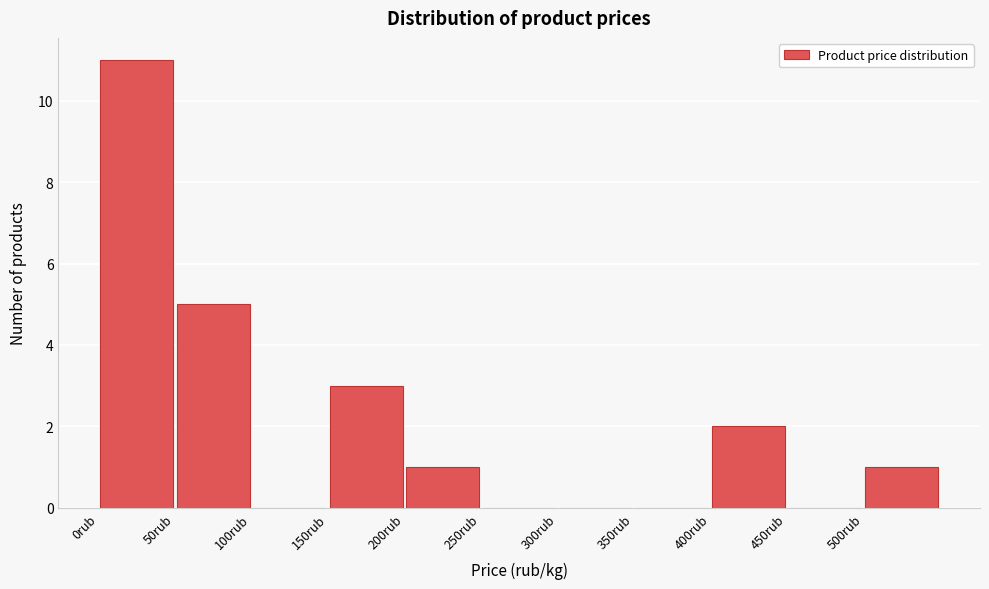

Reading left to right, transcribe this chart: for each bar, give the range it covers on the x-axis and its height. The values are not printed on the chart, so give them approximately, as read against the axis.

0 to 50: 11
50 to 100: 5
100 to 150: 0
150 to 200: 3
200 to 250: 1
250 to 300: 0
300 to 350: 0
350 to 400: 0
400 to 450: 2
450 to 500: 0
500 to 550: 1